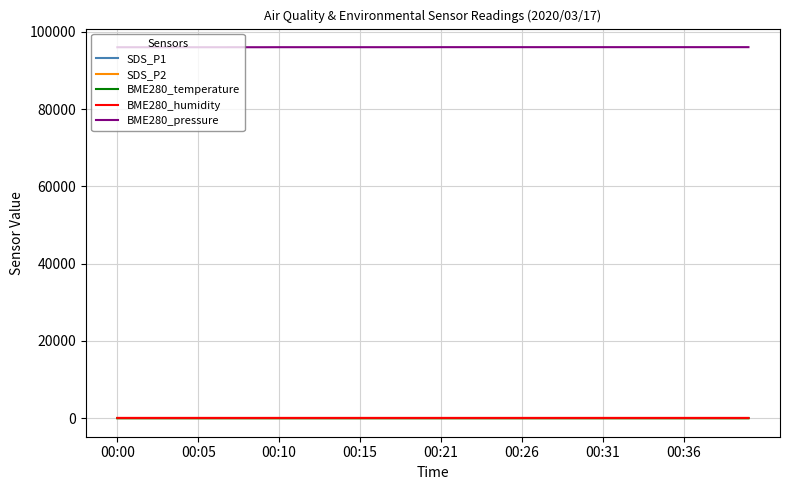

Which series has the largest total across all categories?

BME280_pressure